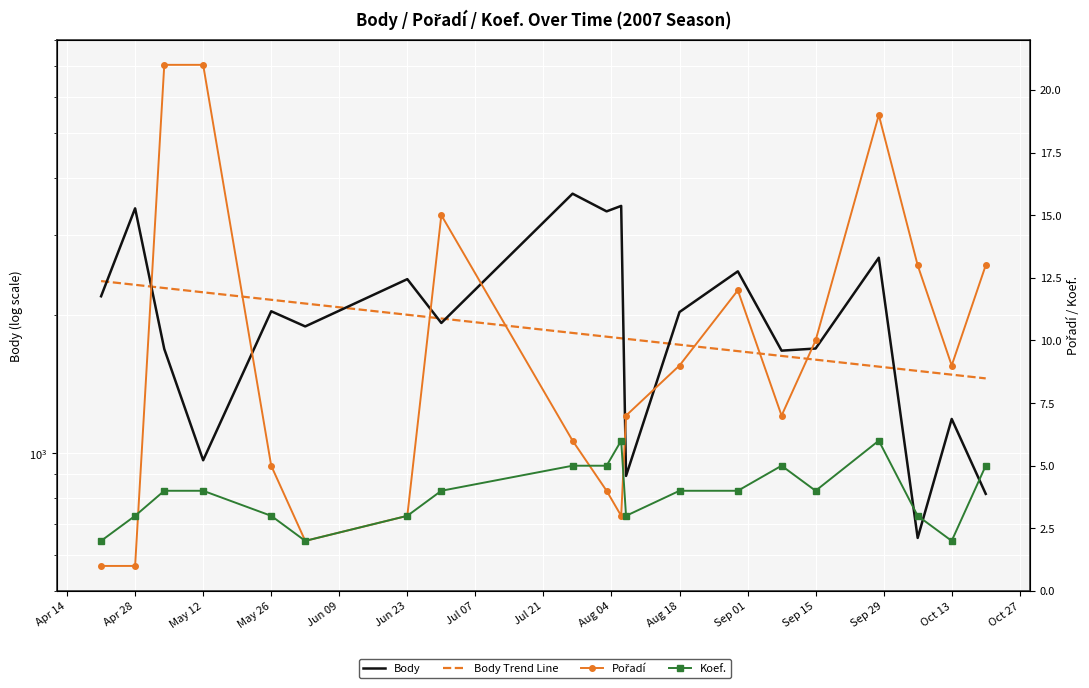

True or false: Koef. has more than 0 points higher than both neighbors.

True